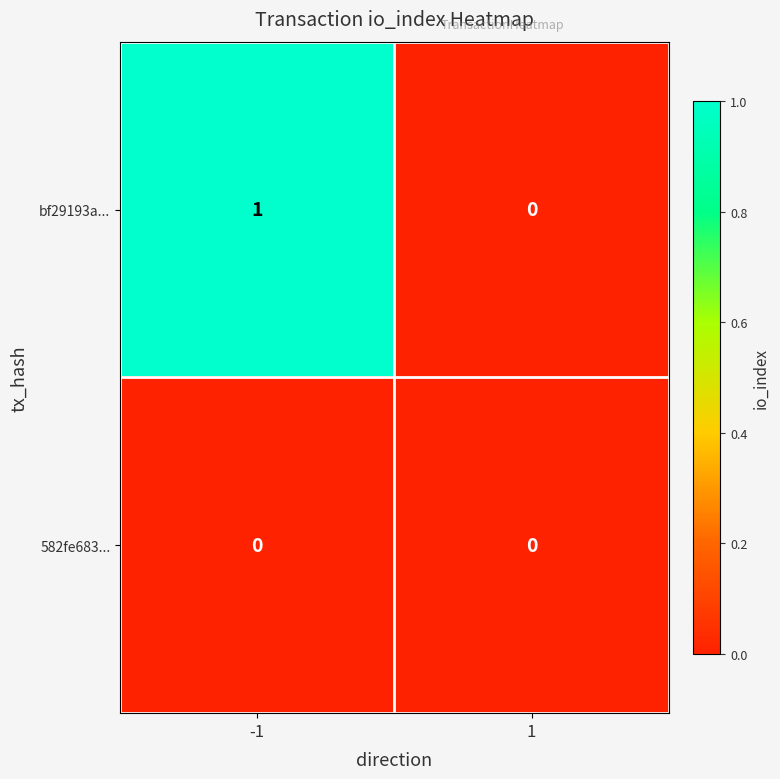

List the series in order of their peak value, lowest first.

582fe683..., bf29193a...